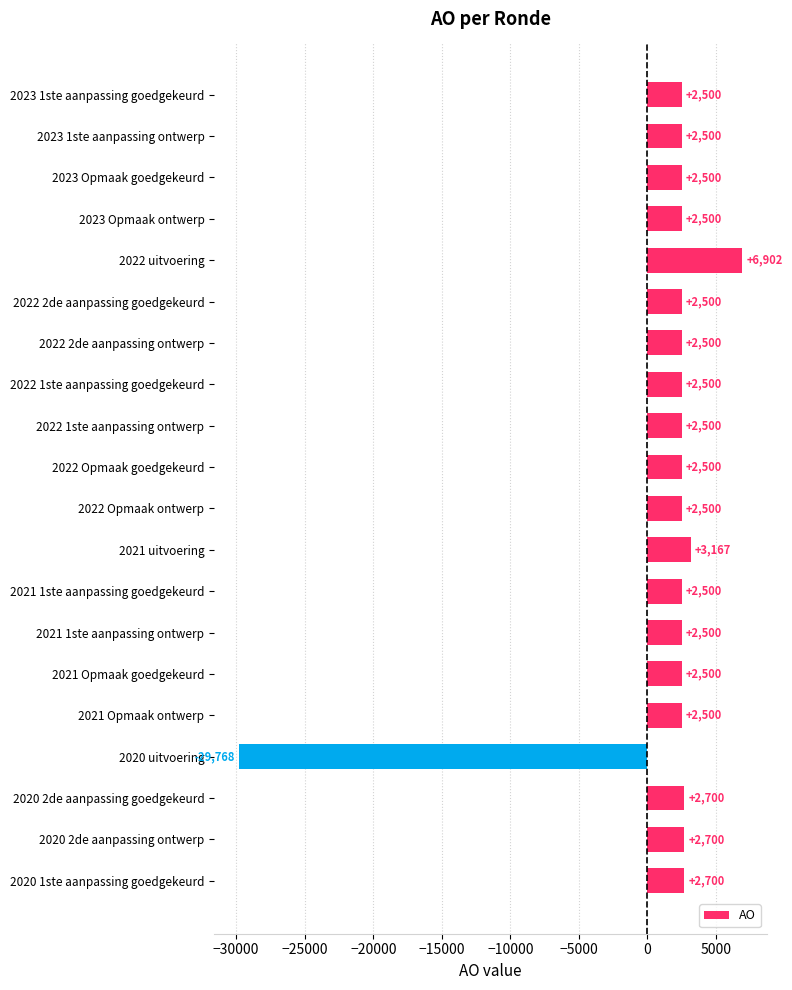

Reading bottom to top, what are all the values shown in this chart?

2700	2700	2700	-29768	2500	2500	2500	2500	3167	2500	2500	2500	2500	2500	2500	6902	2500	2500	2500	2500